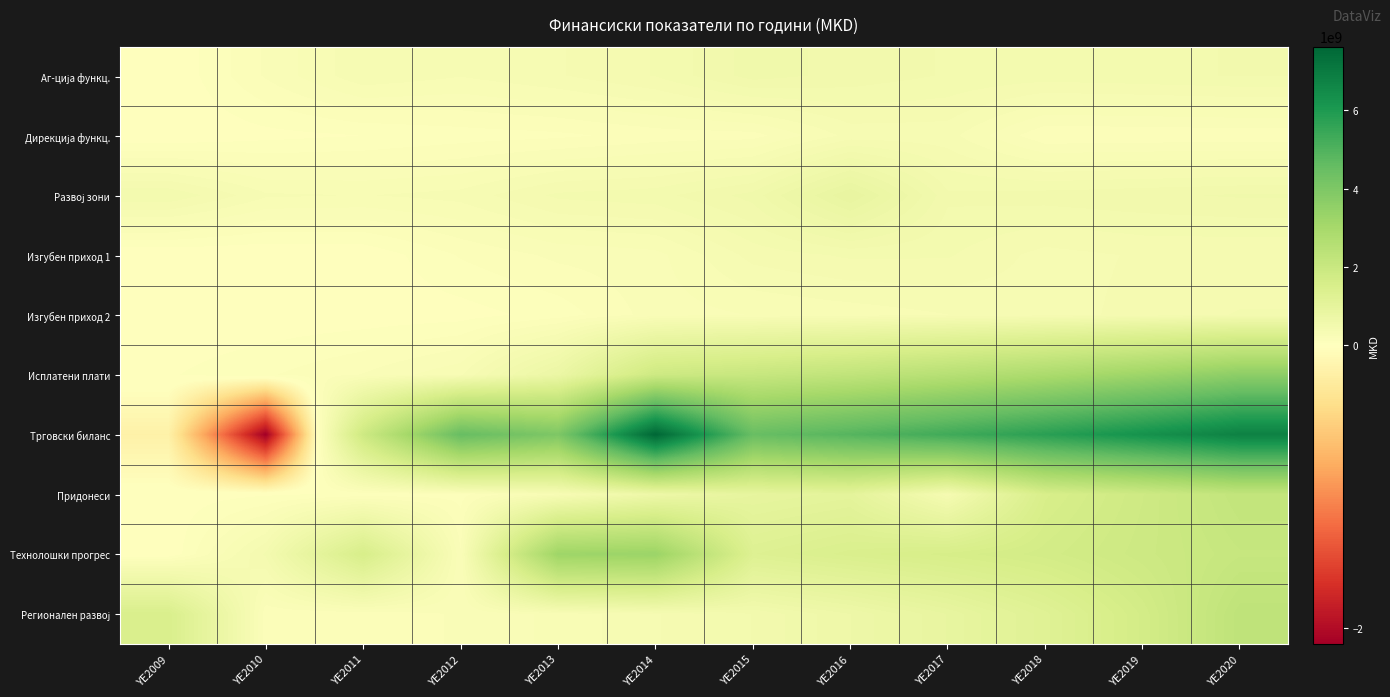

How many data points does each series have?

12